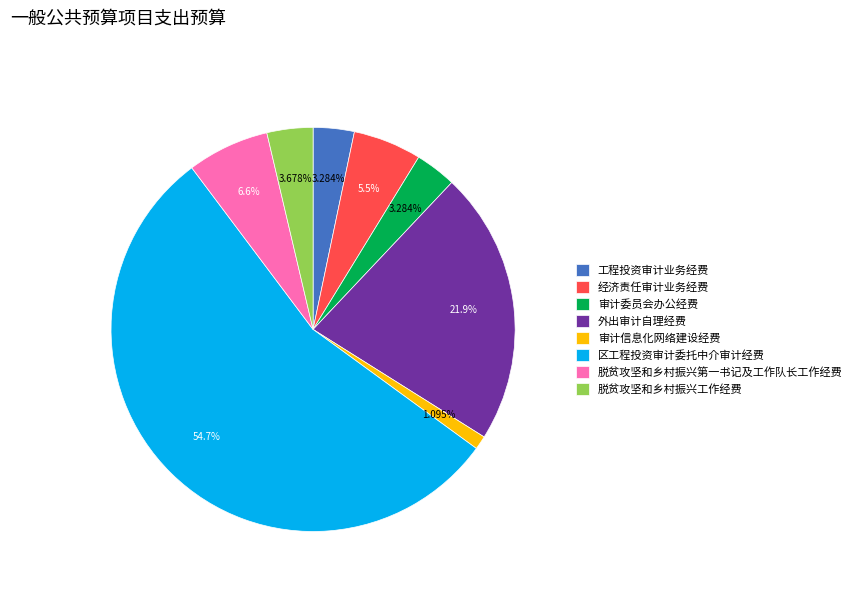

What percentage is NOT represented by 外出审计自理经费?

78.1%